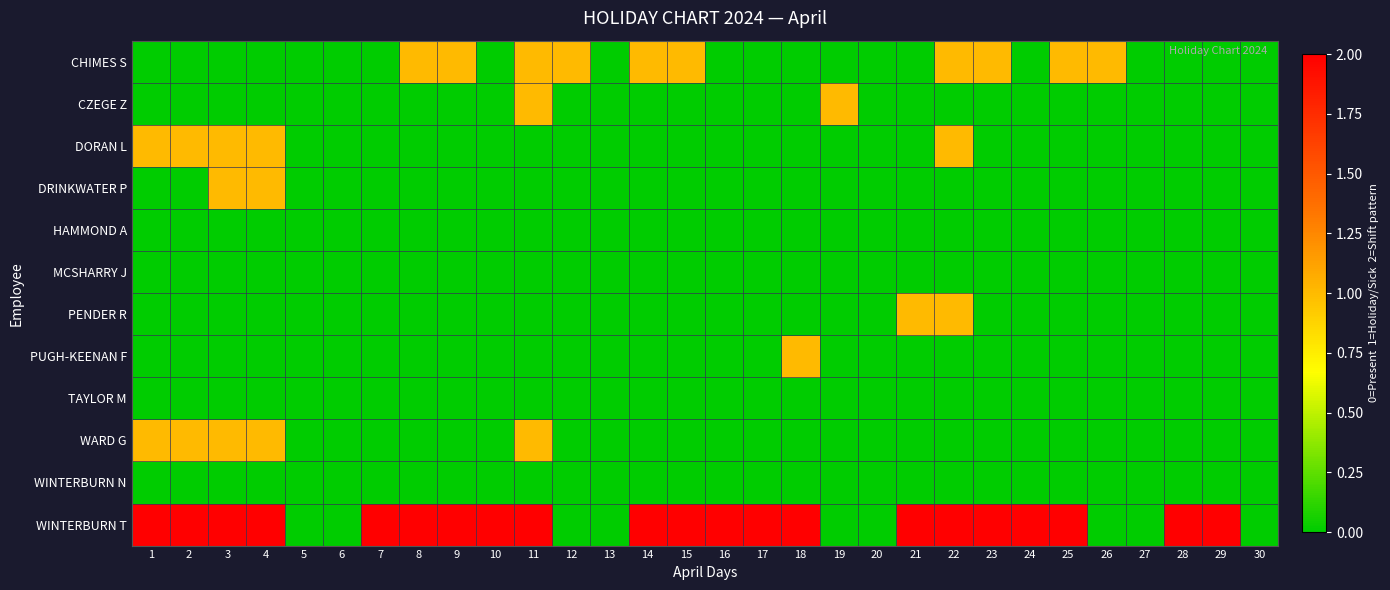

Reading right to left, transcribe all the data shown in this chart.

CHIMES S: 30=0	29=0	28=0	27=0	26=1	25=1	24=0	23=1	22=1	21=0	20=0	19=0	18=0	17=0	16=0	15=1	14=1	13=0	12=1	11=1	10=0	9=1	8=1	7=0	6=0	5=0	4=0	3=0	2=0	1=0
CZEGE Z: 30=0	29=0	28=0	27=0	26=0	25=0	24=0	23=0	22=0	21=0	20=0	19=1	18=0	17=0	16=0	15=0	14=0	13=0	12=0	11=1	10=0	9=0	8=0	7=0	6=0	5=0	4=0	3=0	2=0	1=0
DORAN L: 30=0	29=0	28=0	27=0	26=0	25=0	24=0	23=0	22=1	21=0	20=0	19=0	18=0	17=0	16=0	15=0	14=0	13=0	12=0	11=0	10=0	9=0	8=0	7=0	6=0	5=0	4=1	3=1	2=1	1=1
DRINKWATER P: 30=0	29=0	28=0	27=0	26=0	25=0	24=0	23=0	22=0	21=0	20=0	19=0	18=0	17=0	16=0	15=0	14=0	13=0	12=0	11=0	10=0	9=0	8=0	7=0	6=0	5=0	4=1	3=1	2=0	1=0
HAMMOND A: 30=0	29=0	28=0	27=0	26=0	25=0	24=0	23=0	22=0	21=0	20=0	19=0	18=0	17=0	16=0	15=0	14=0	13=0	12=0	11=0	10=0	9=0	8=0	7=0	6=0	5=0	4=0	3=0	2=0	1=0
MCSHARRY J: 30=0	29=0	28=0	27=0	26=0	25=0	24=0	23=0	22=0	21=0	20=0	19=0	18=0	17=0	16=0	15=0	14=0	13=0	12=0	11=0	10=0	9=0	8=0	7=0	6=0	5=0	4=0	3=0	2=0	1=0
PENDER R: 30=0	29=0	28=0	27=0	26=0	25=0	24=0	23=0	22=1	21=1	20=0	19=0	18=0	17=0	16=0	15=0	14=0	13=0	12=0	11=0	10=0	9=0	8=0	7=0	6=0	5=0	4=0	3=0	2=0	1=0
PUGH-KEENAN F: 30=0	29=0	28=0	27=0	26=0	25=0	24=0	23=0	22=0	21=0	20=0	19=0	18=1	17=0	16=0	15=0	14=0	13=0	12=0	11=0	10=0	9=0	8=0	7=0	6=0	5=0	4=0	3=0	2=0	1=0
TAYLOR M: 30=0	29=0	28=0	27=0	26=0	25=0	24=0	23=0	22=0	21=0	20=0	19=0	18=0	17=0	16=0	15=0	14=0	13=0	12=0	11=0	10=0	9=0	8=0	7=0	6=0	5=0	4=0	3=0	2=0	1=0
WARD G: 30=0	29=0	28=0	27=0	26=0	25=0	24=0	23=0	22=0	21=0	20=0	19=0	18=0	17=0	16=0	15=0	14=0	13=0	12=0	11=1	10=0	9=0	8=0	7=0	6=0	5=0	4=1	3=1	2=1	1=1
WINTERBURN N: 30=0	29=0	28=0	27=0	26=0	25=0	24=0	23=0	22=0	21=0	20=0	19=0	18=0	17=0	16=0	15=0	14=0	13=0	12=0	11=0	10=0	9=0	8=0	7=0	6=0	5=0	4=0	3=0	2=0	1=0
WINTERBURN T: 30=0	29=2	28=2	27=0	26=0	25=2	24=2	23=2	22=2	21=2	20=0	19=0	18=2	17=2	16=2	15=2	14=2	13=0	12=0	11=2	10=2	9=2	8=2	7=2	6=0	5=0	4=2	3=2	2=2	1=2